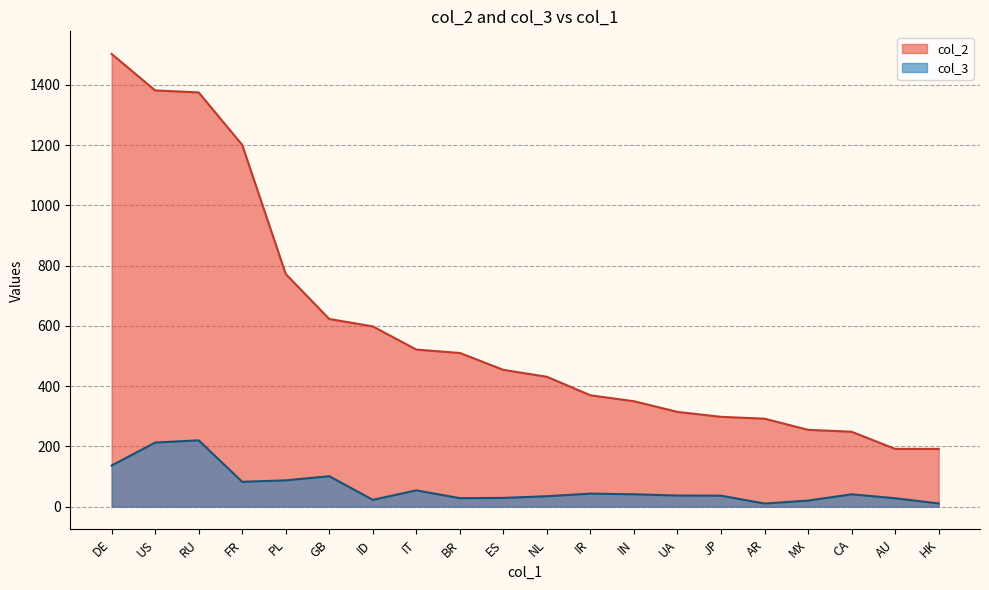

Which category has the lowest value in the col_2 series?

HK